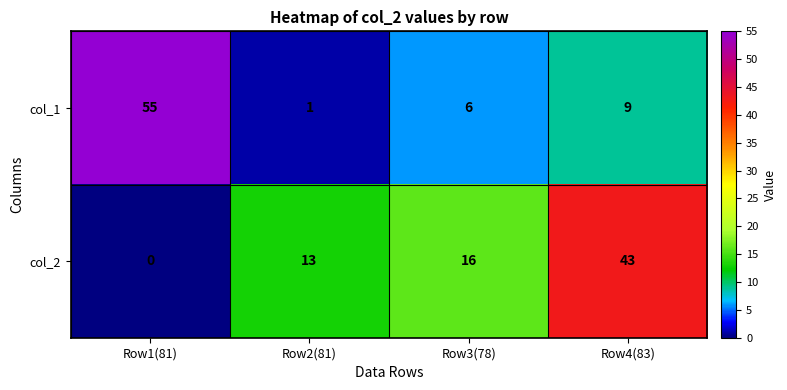

How many series are shown in this chart?

2